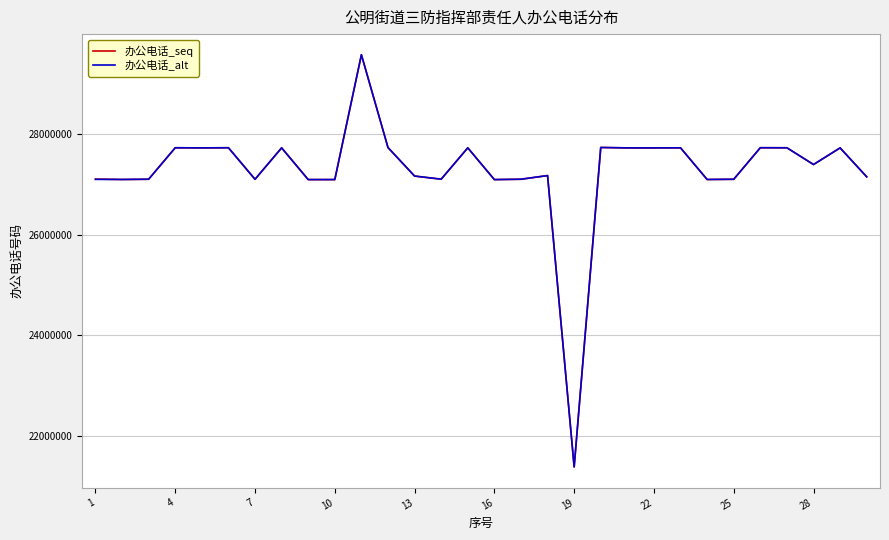

In 办公电话_seq, how many points are lower than both neighbors (excluding endpoints)?

10